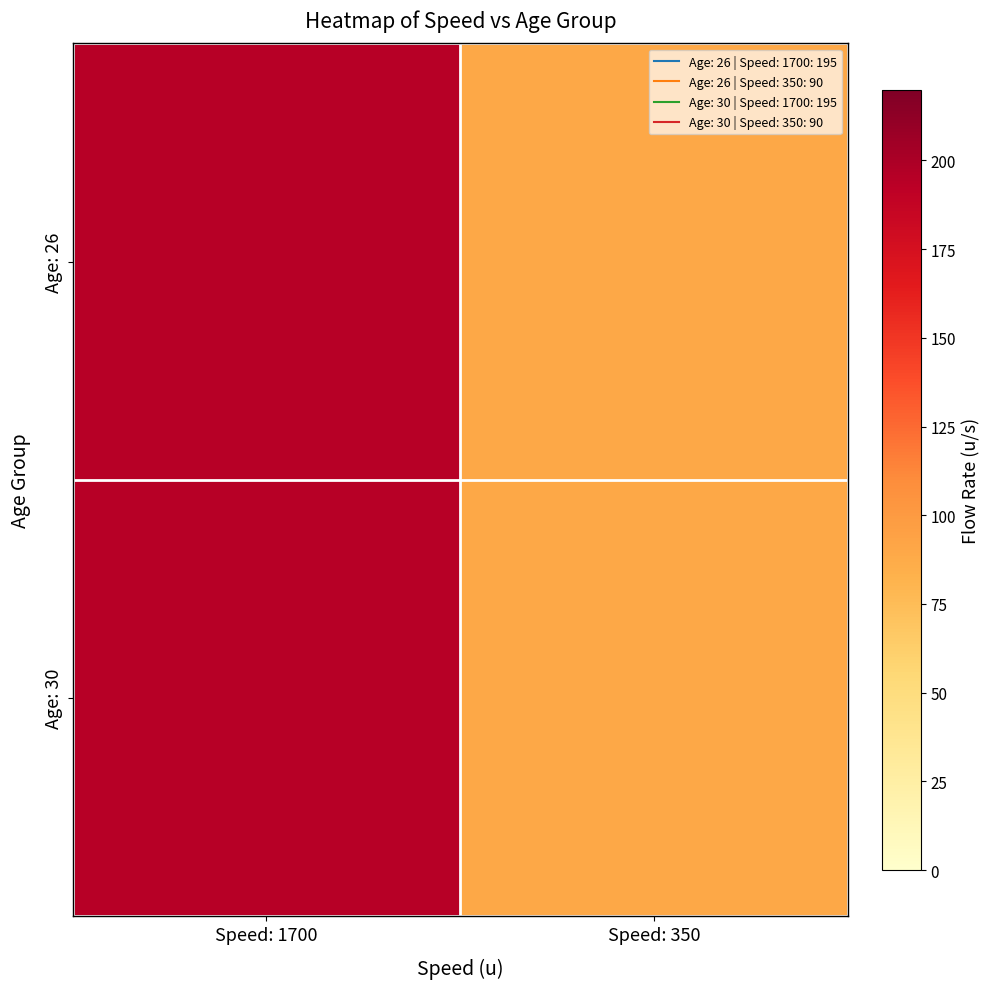

Rank the series by their maximum value, from lowest to highest.

Age: 26, Age: 30